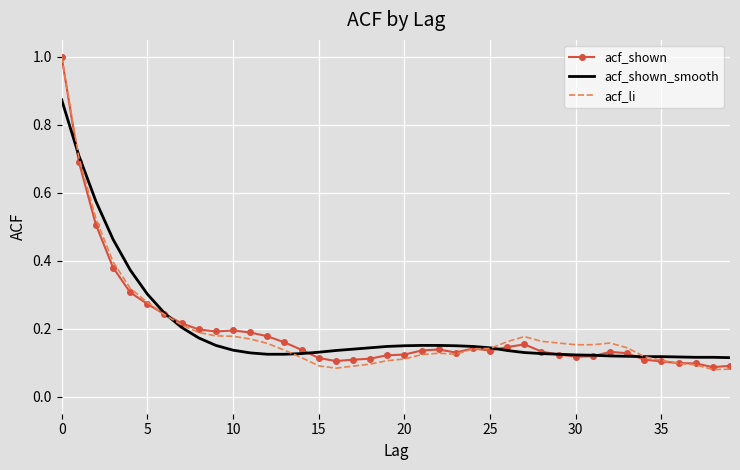

What is the maximum value shown in the chart?

1.0